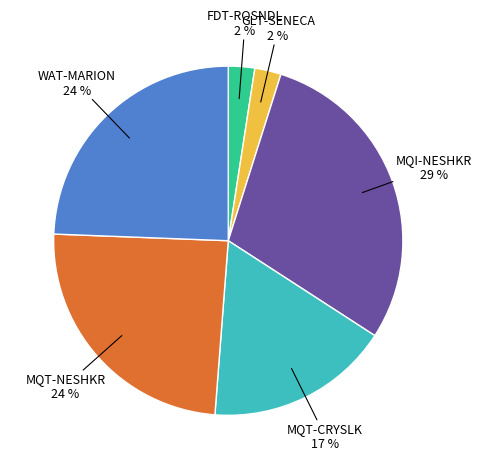

Is there a majority slice in this chart?

No